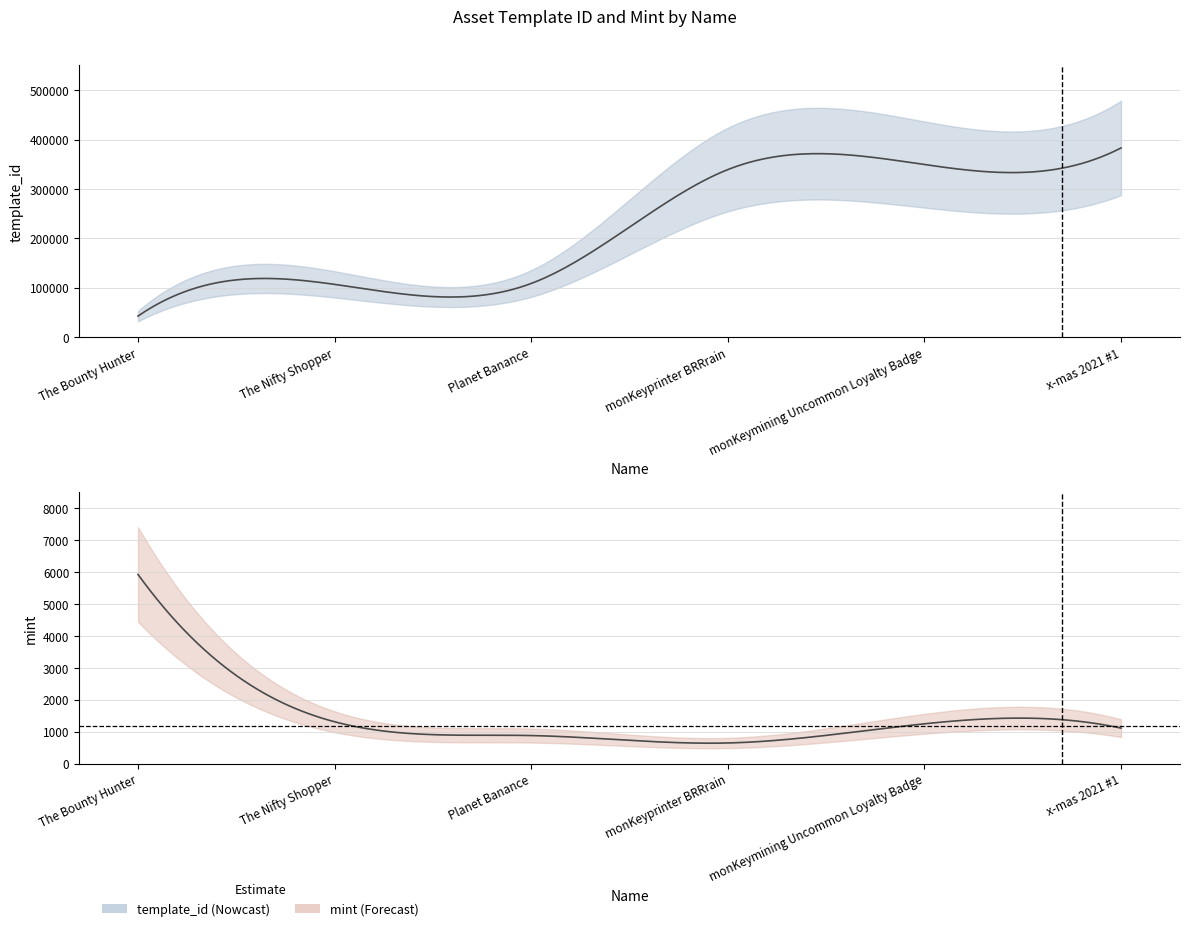

List the labels in order of template_id value, largest first.

x-mas 2021 #1, monKeymining Uncommon Loyalty Badge, monKeyprinter BRRrain, Planet Banance, The Nifty Shopper, The Bounty Hunter